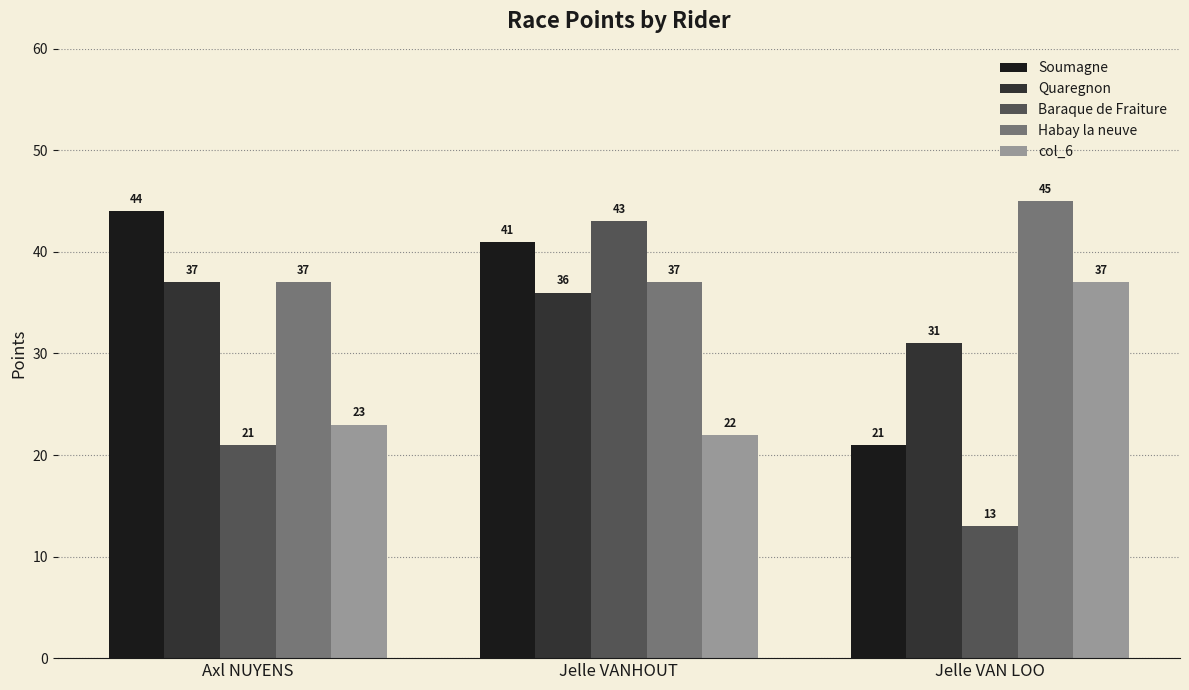

What is the spread (max minus min) of values at Jelle VANHOUT?

21